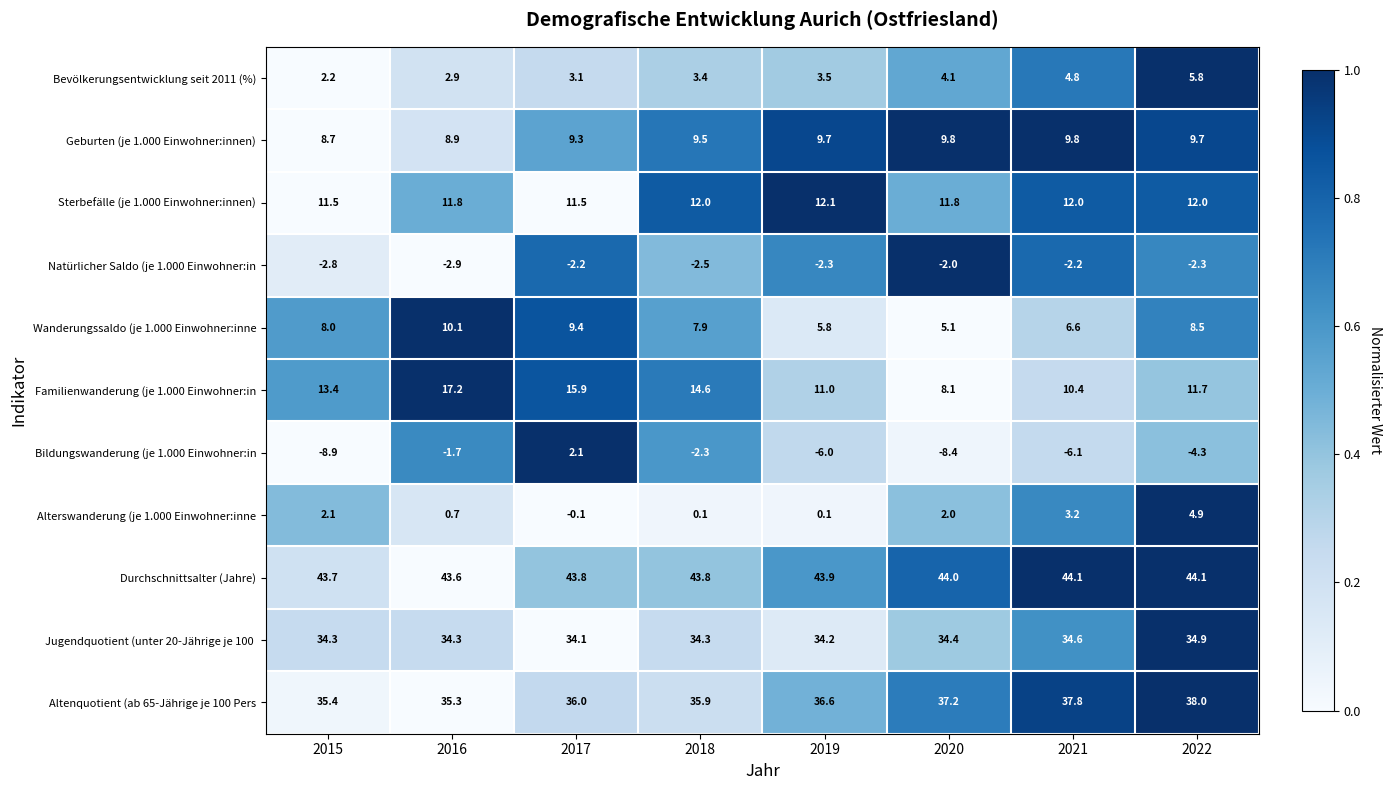

The value of Bildungswanderung (je 1.000 Einwohner:in at 2022 is -4.3. True or false?

True